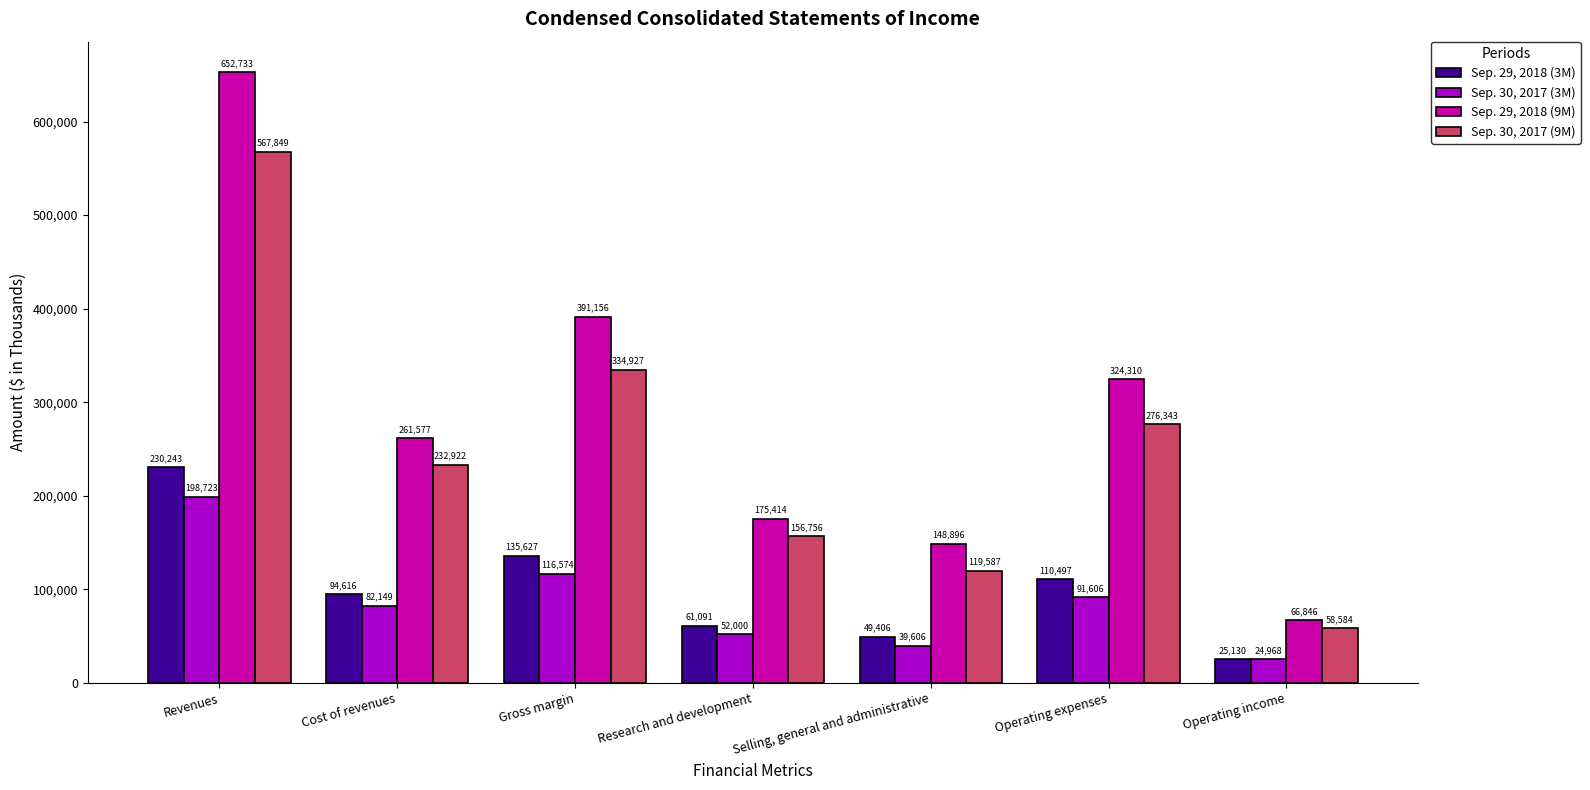

What is the difference between the maximum and minimum values in the Sep. 30, 2017 (3M) series?

173755